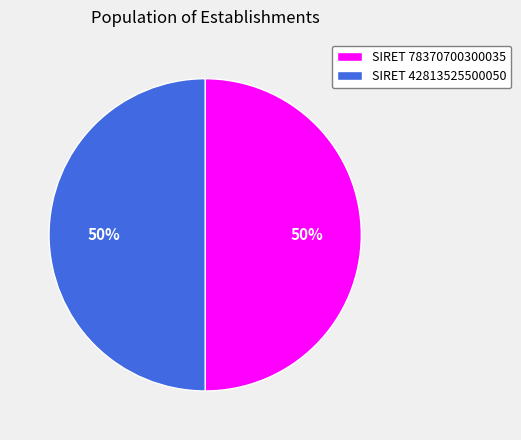

The SIRET 78370700300035 slice represents 42% of the pie. True or false?

False